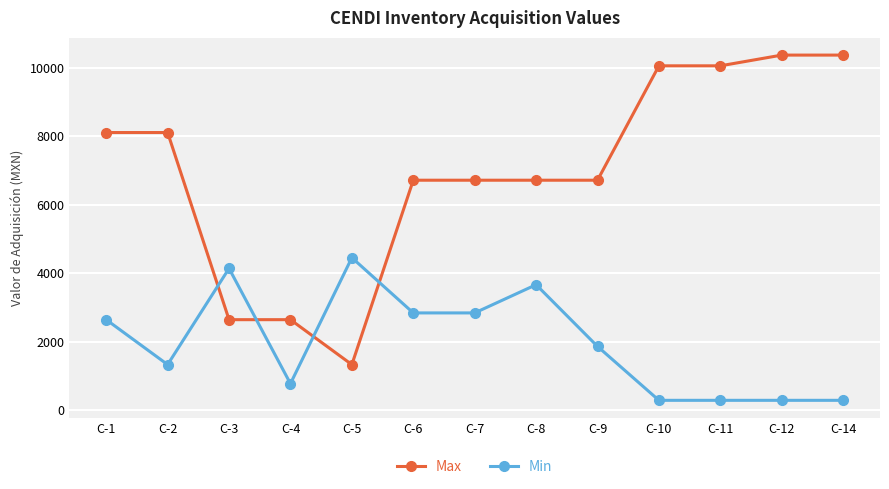

Which series has the widest spread of values?

Max